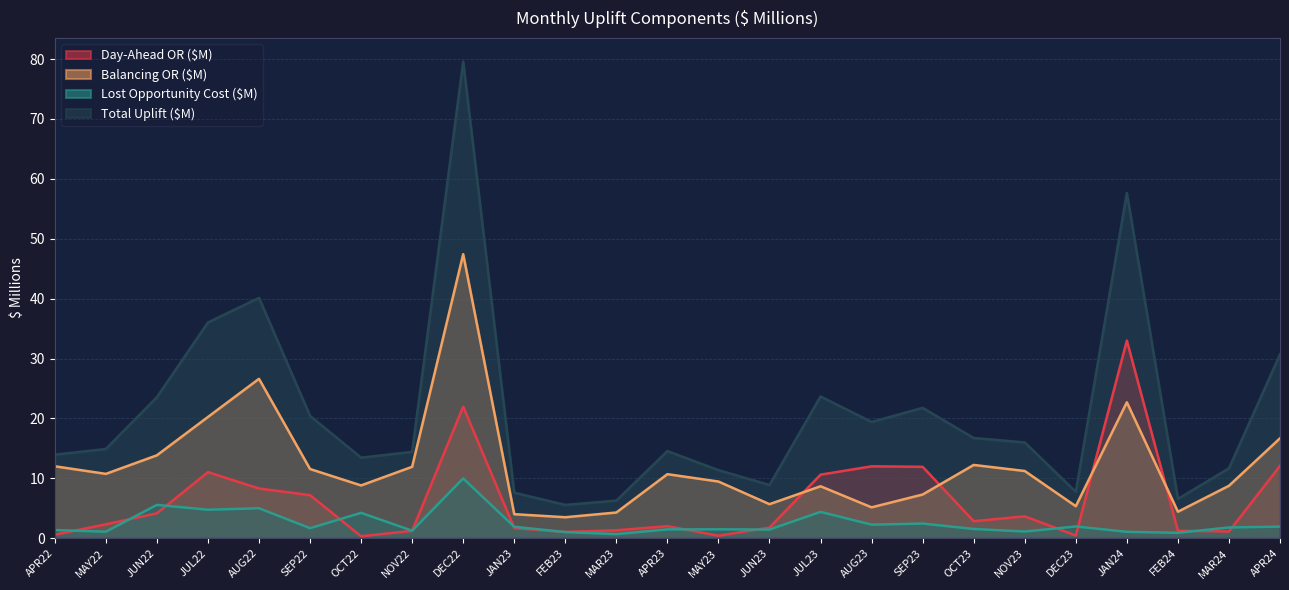

What is the difference between the second highest and minimum values in the Lost Opportunity Cost ($M) series?

4.9